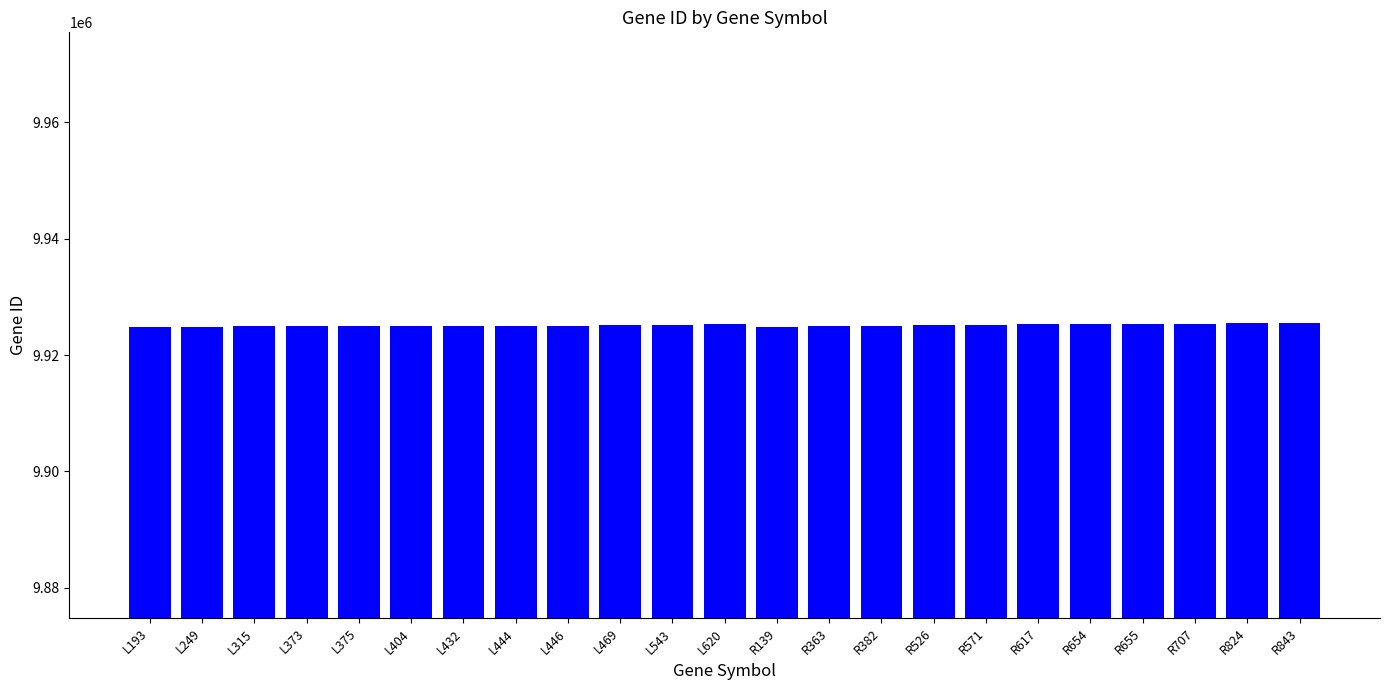

Is it true that the value at L373 is 9924993?

True